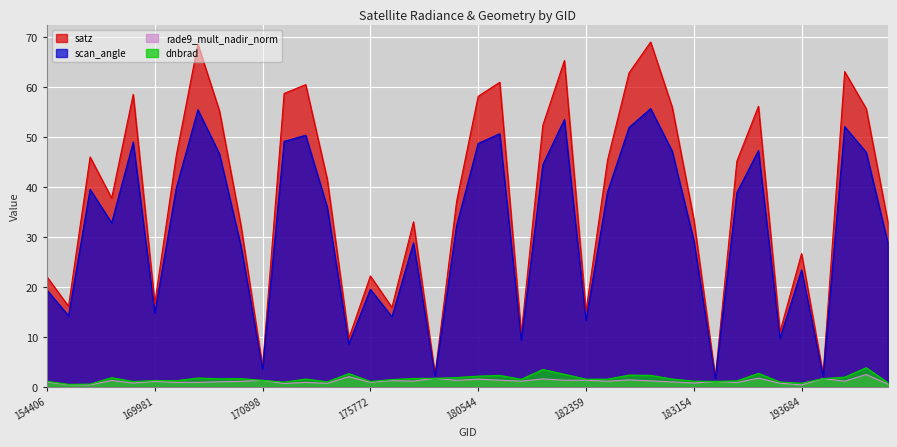

What is the difference between the maximum and minimum values in the dnbrad series?

3.3